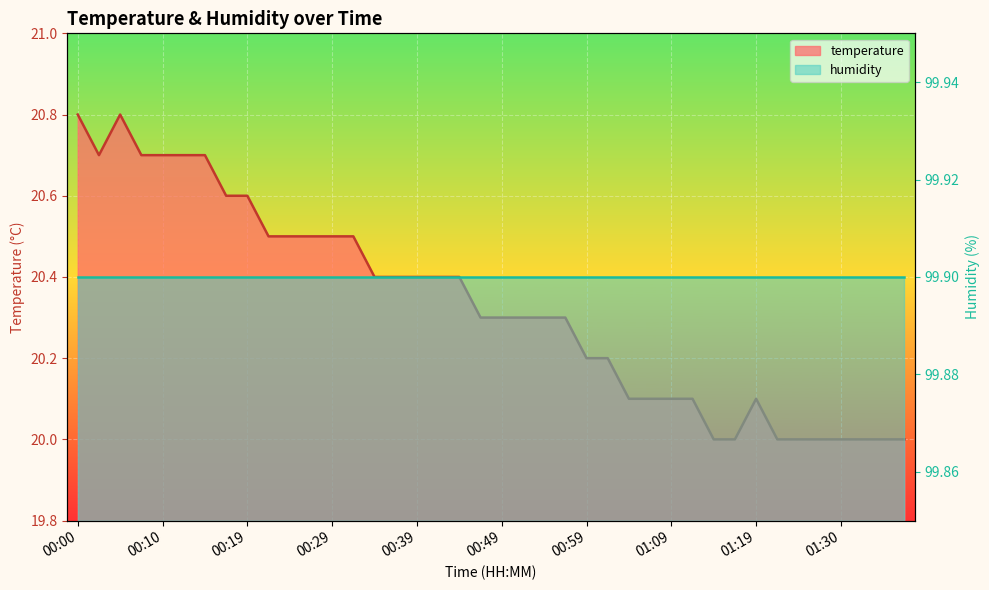

What is the minimum value shown in the chart?

20.0